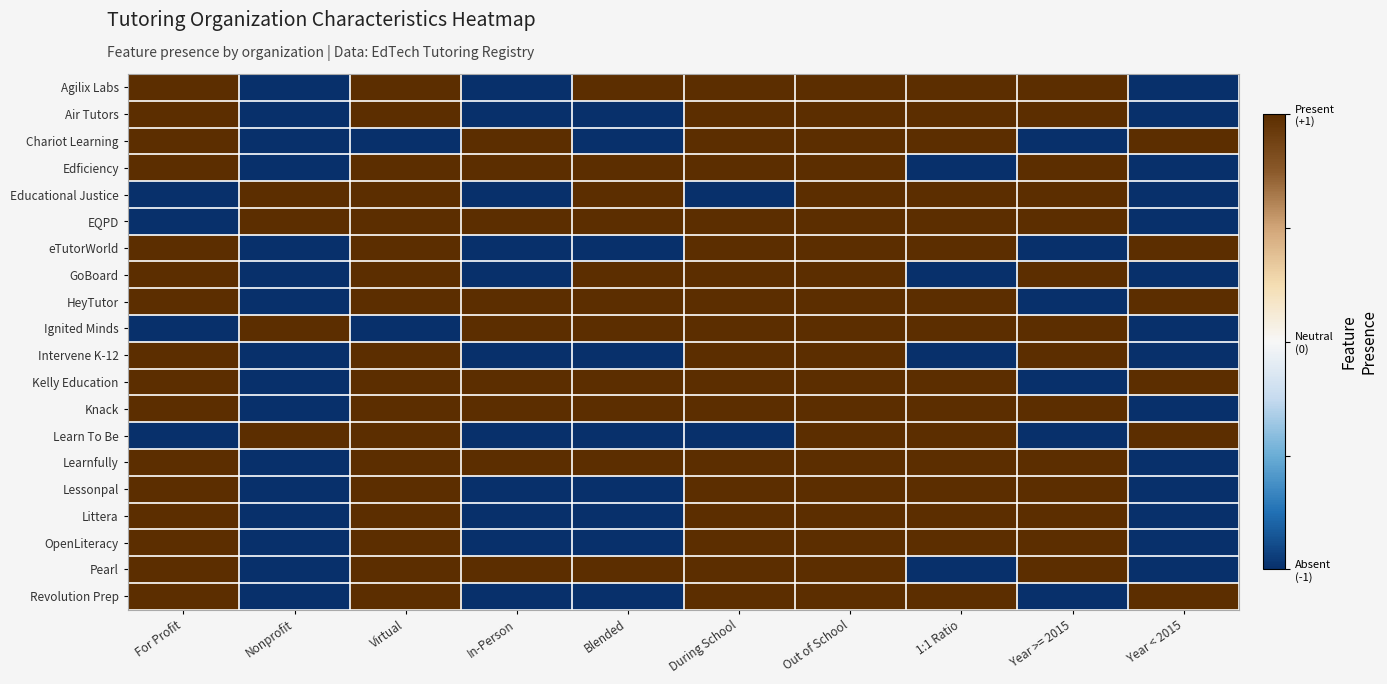

Which has a higher value, For Profit or In-Person?

For Profit